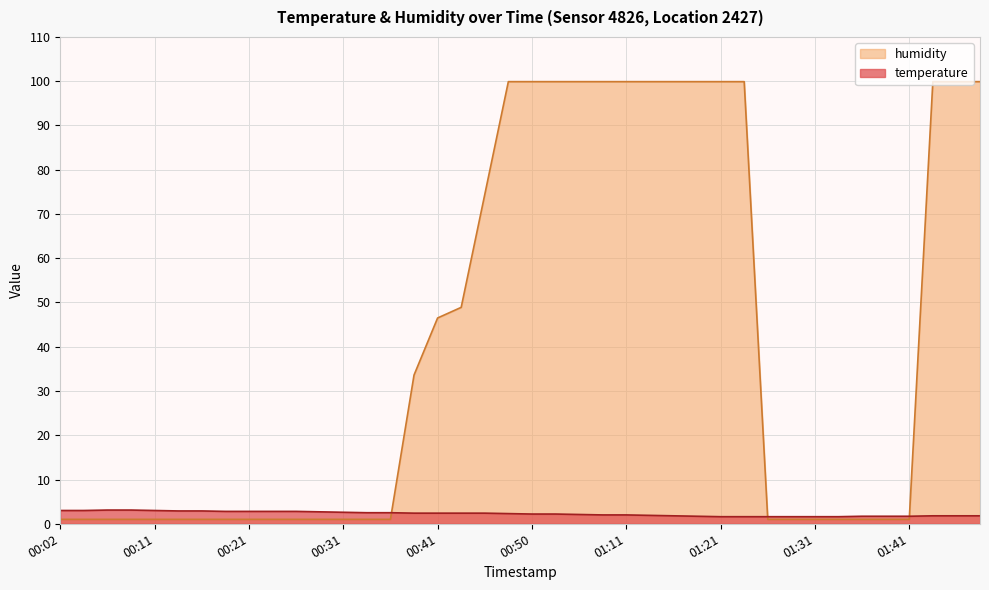

How many data points does each series have?

40